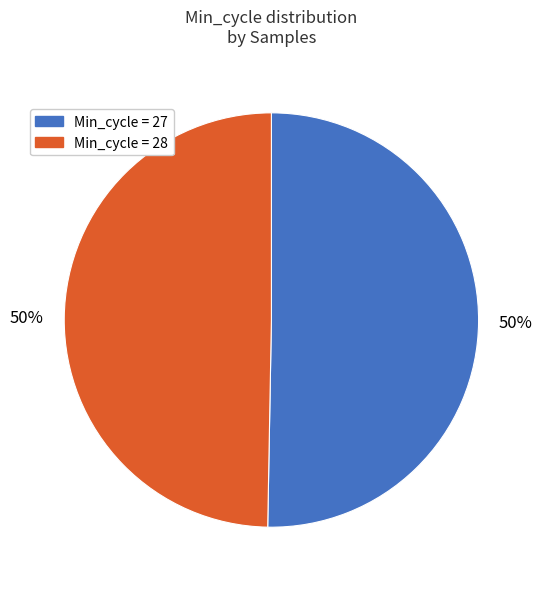

To the nearest percent, what is the average slice percentage?

50%